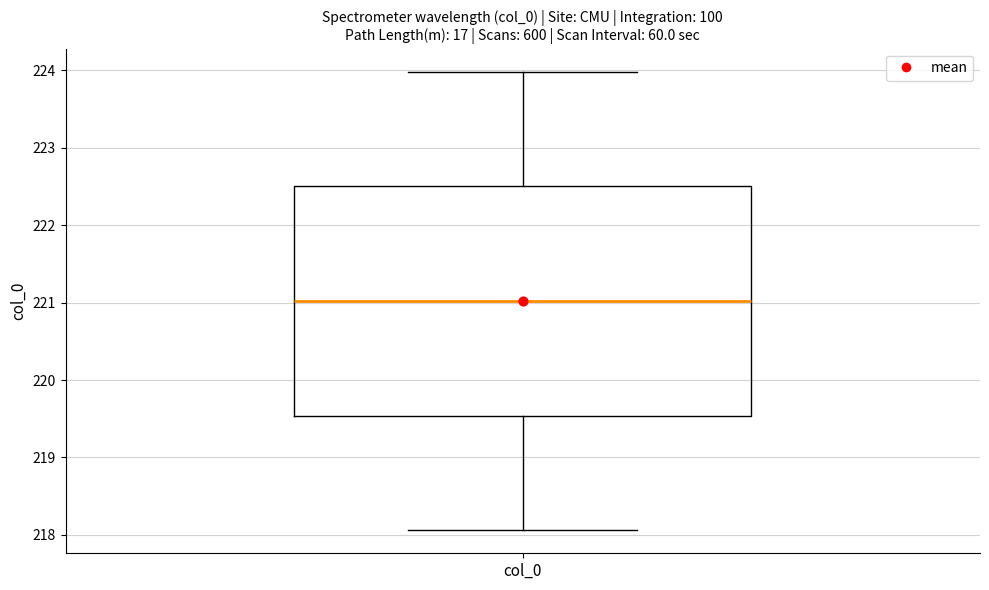

Read this box plot against the y-axis: the position of the median line, the range covered by the box, and the ends of both whiskers. The values are not printed on the chart, so give them approximately, as read against the axis.

median 221.0, box 219.5 to 222.5, whiskers 218.1 to 224.0